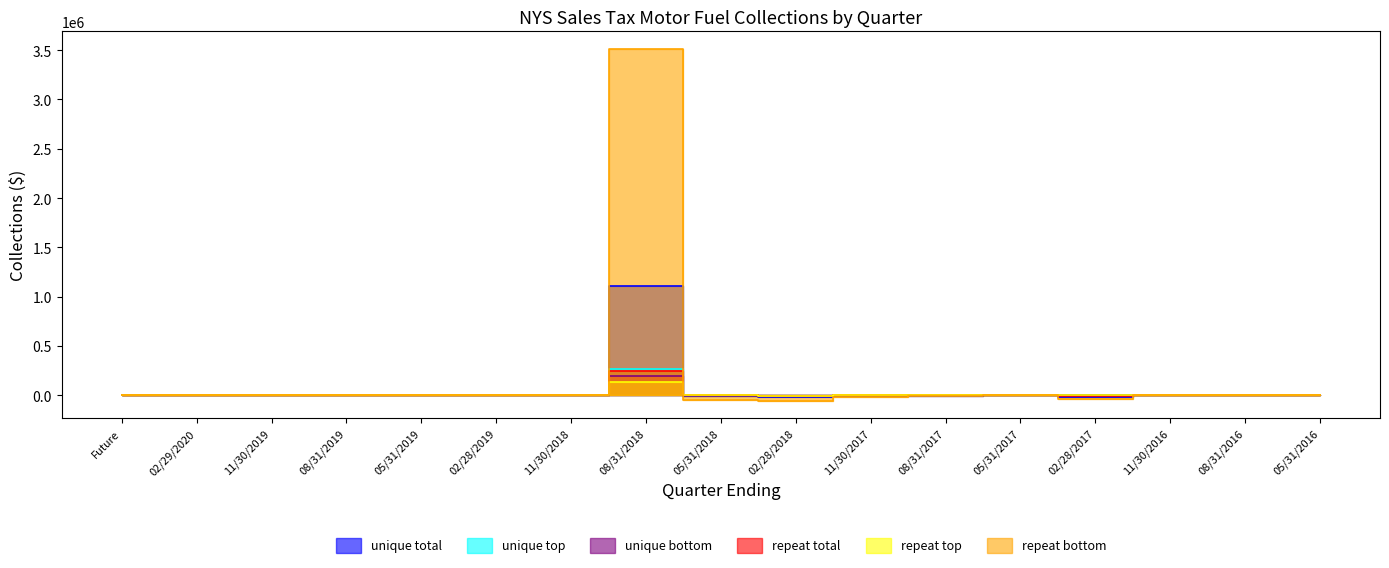

At which category is the sum across all series the highest?

08/31/2018